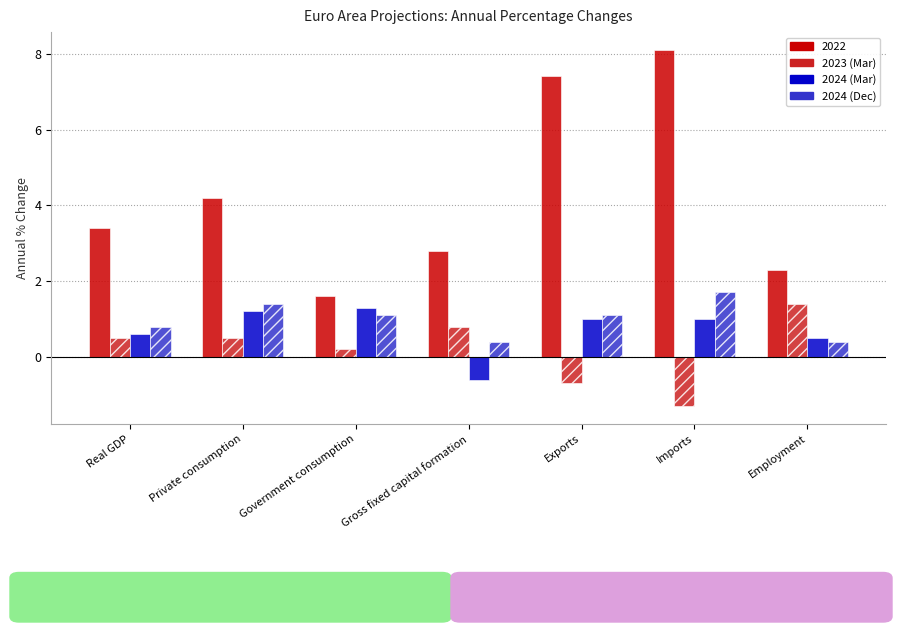

What is the total value across all series at Gross fixed capital formation?

3.4